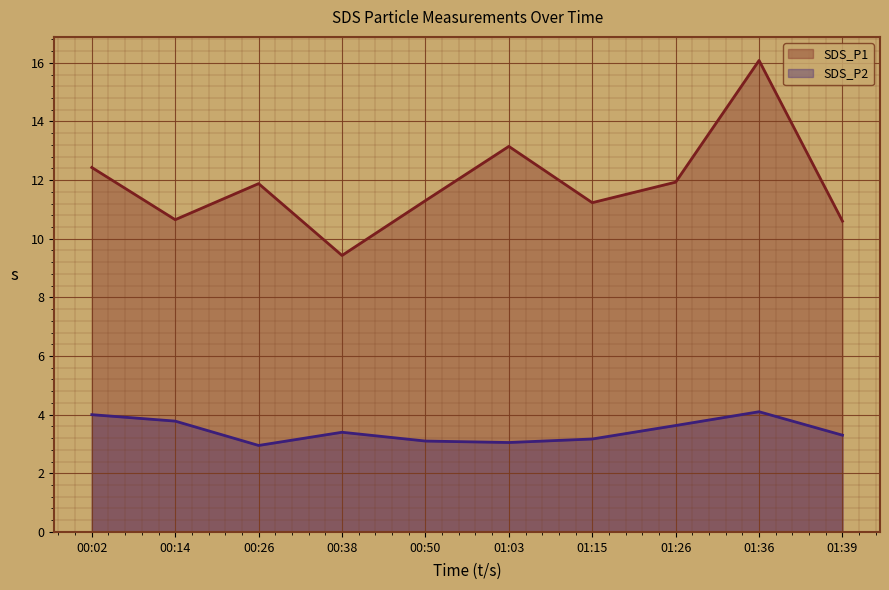

Which category has the highest value across all series?

01:36